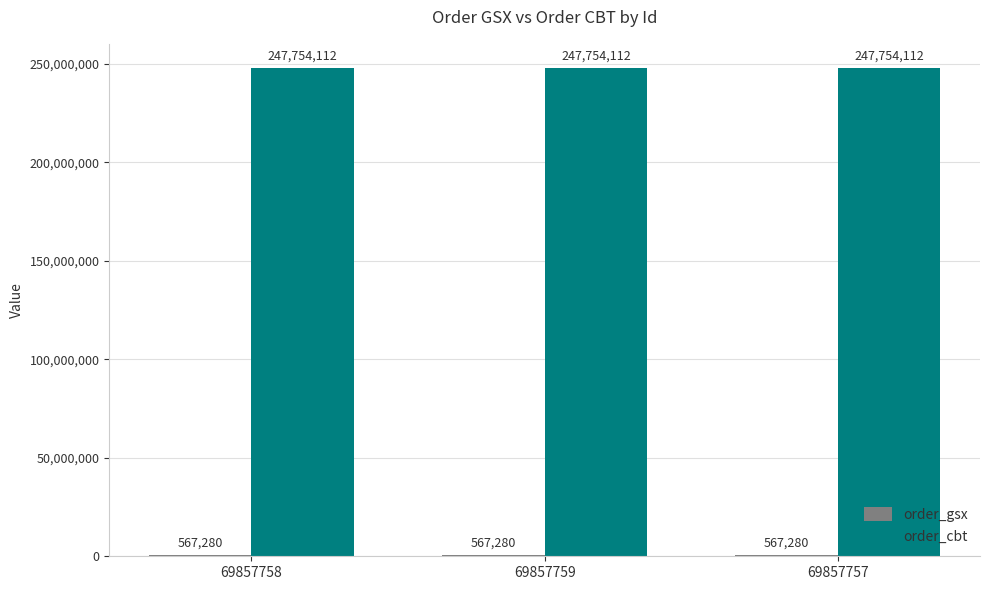

What is the sum of all order_cbt values?

743262336